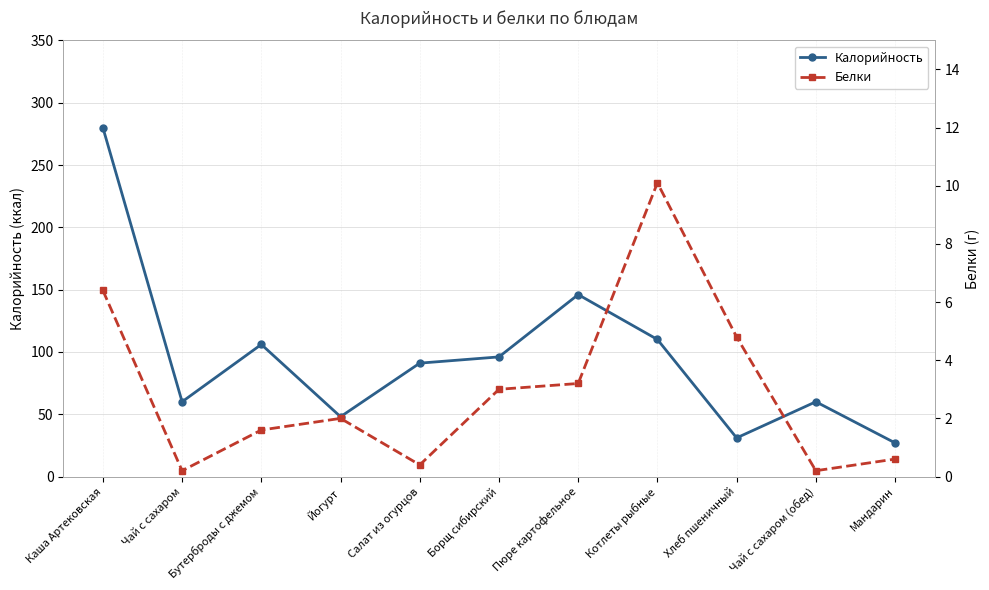

At which category does Белки reach its first local peak?

Йогурт